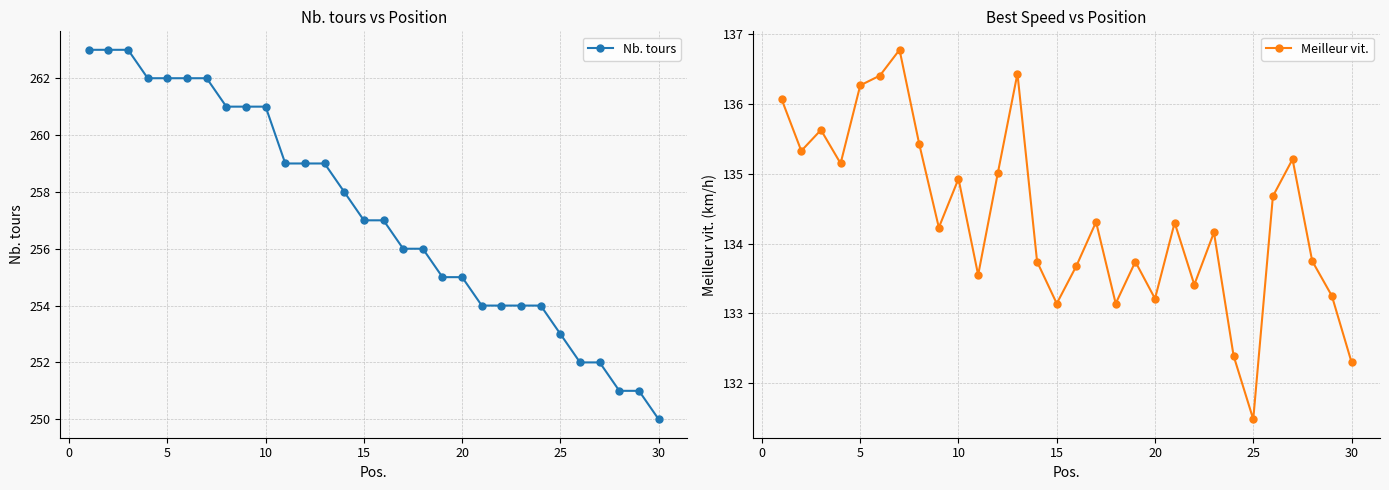

Which category has the lowest value in the Nb. tours series?

30